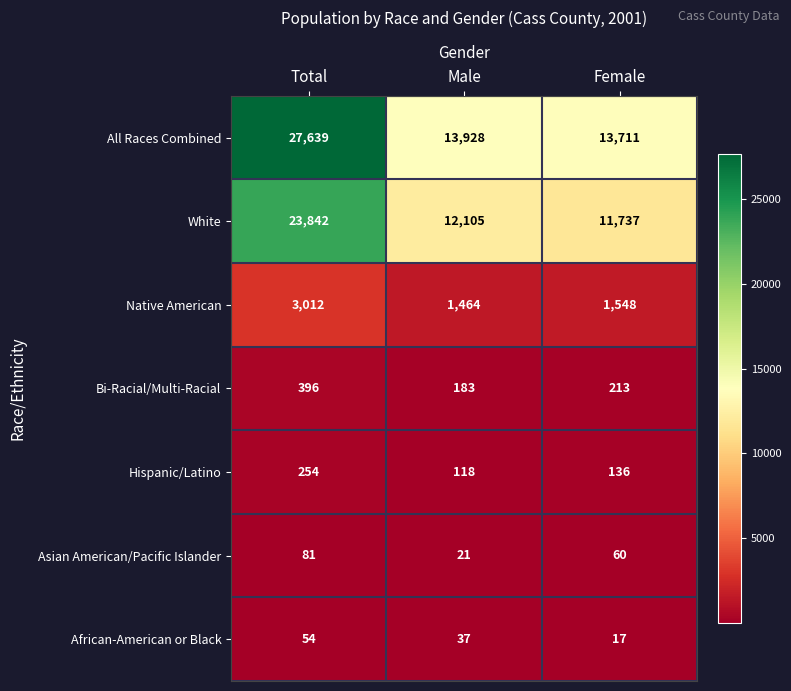

Which category has the lowest value across all series?

Female